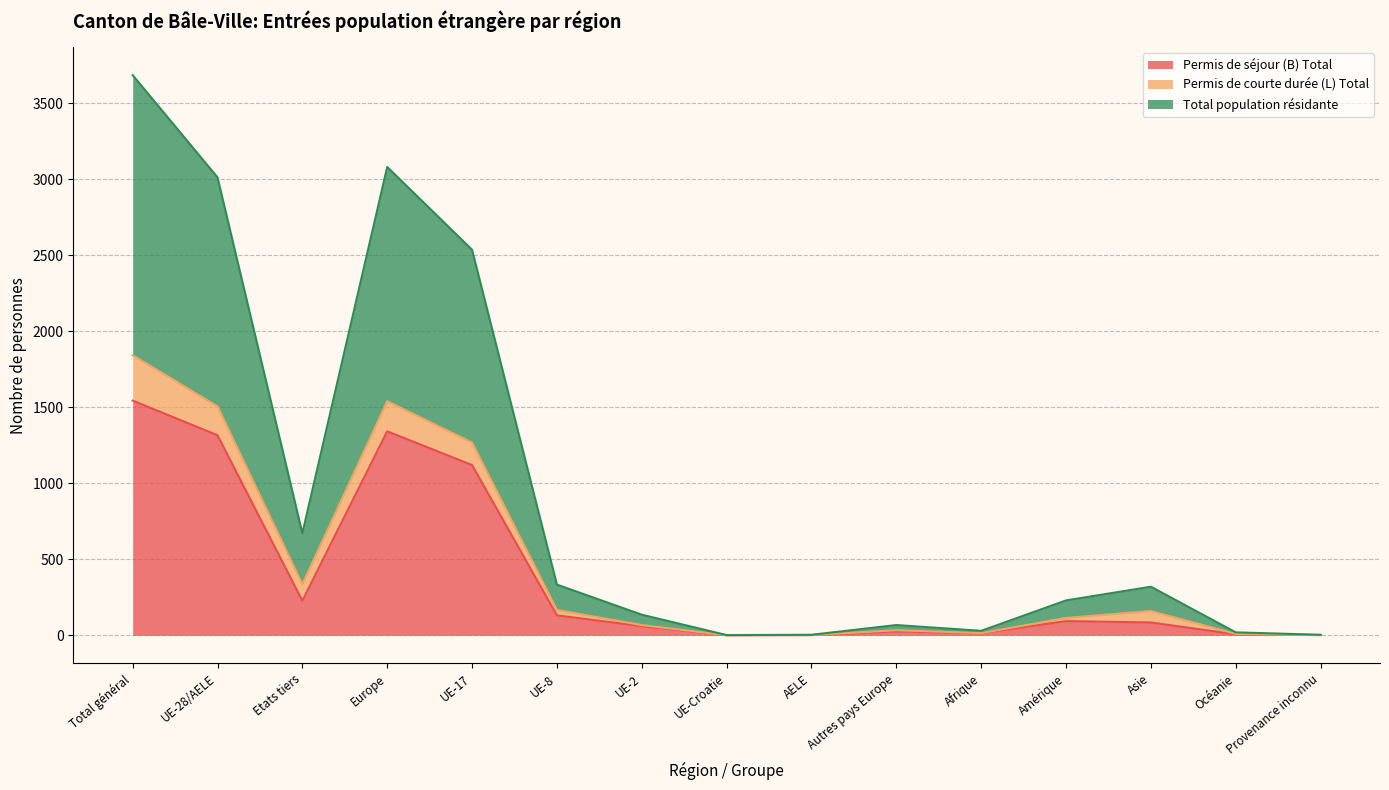

The Permis de séjour (B) Total series shows 393 at Europe. True or false?

False